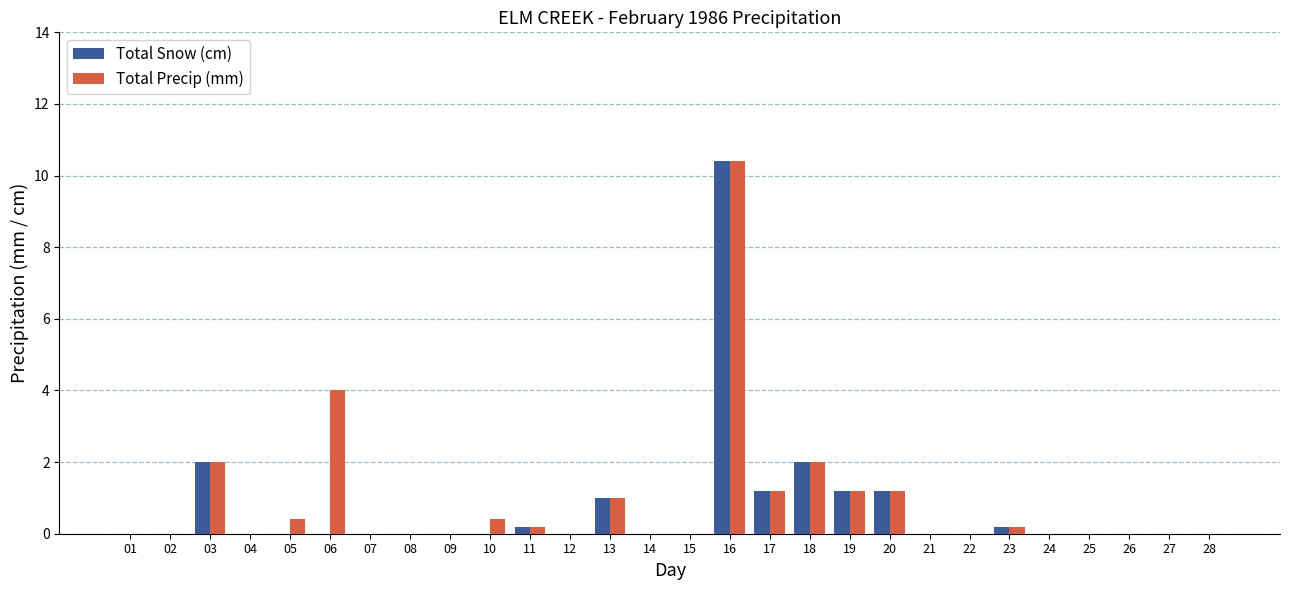

True or false: Total Precip (mm) has a value of 4.5 at 21.

False